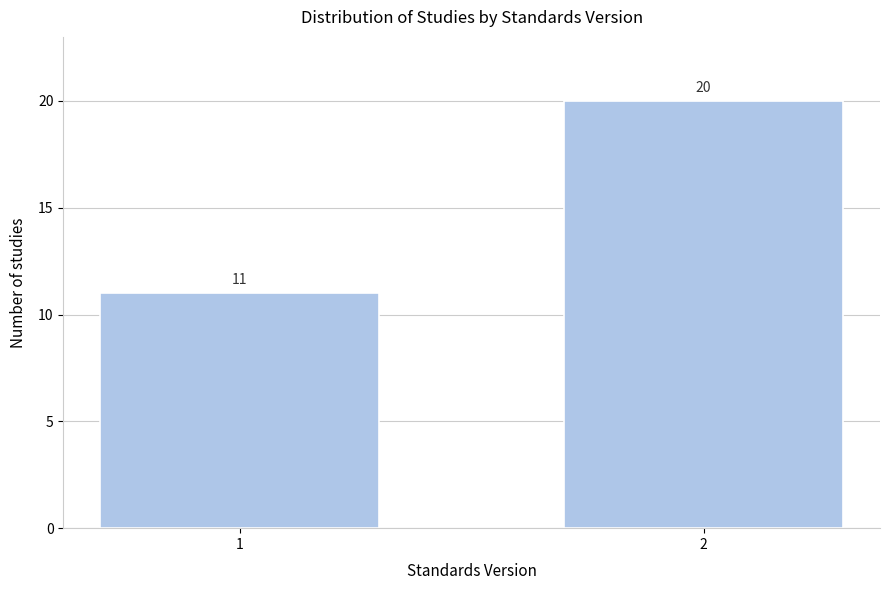

Reading left to right, what are all the values shown in this chart?

1=11	2=20